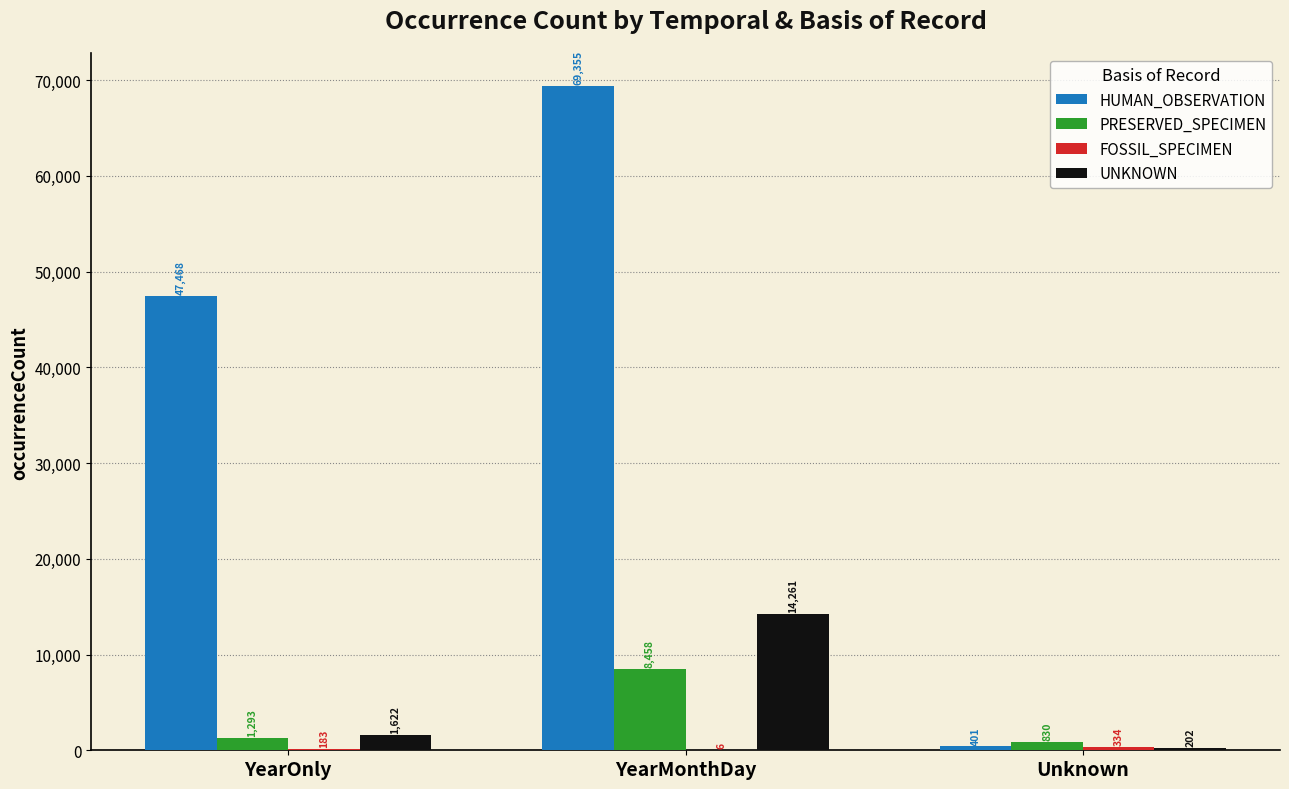

Where is PRESERVED_SPECIMEN nearest to the value 4644?

YearOnly